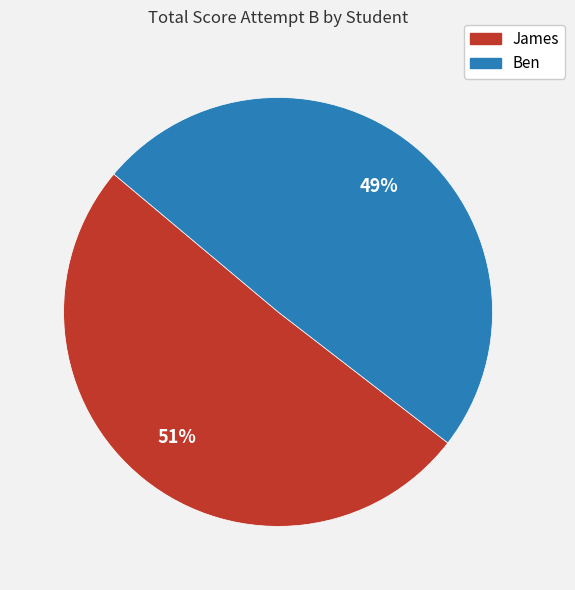

What is the ratio of the value at James to the value at Ben?

1.0